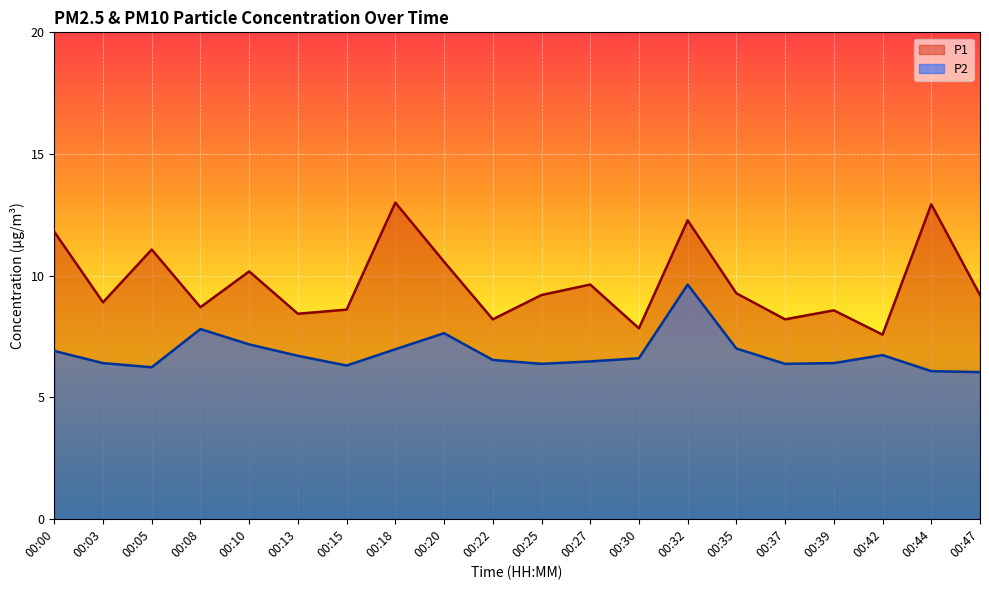

The value of P1 at 00:18 is 2.7. True or false?

False